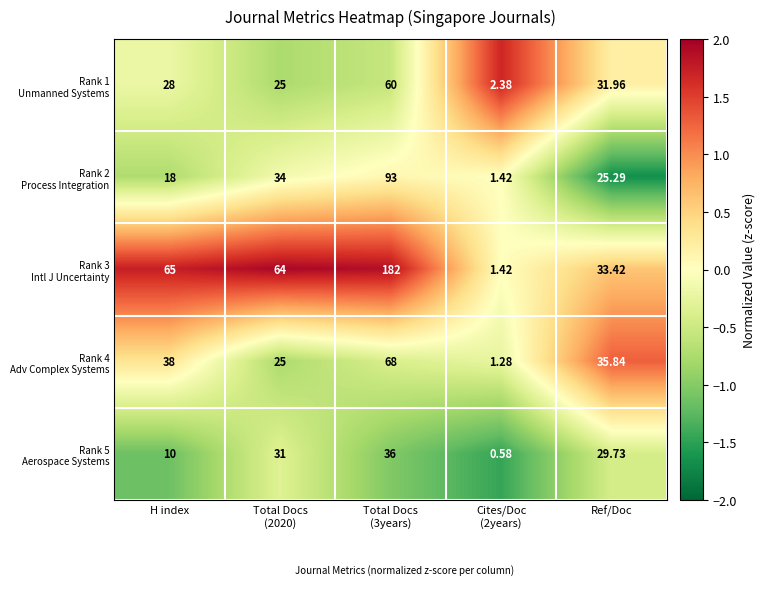

How many categories are shown in the chart?

5